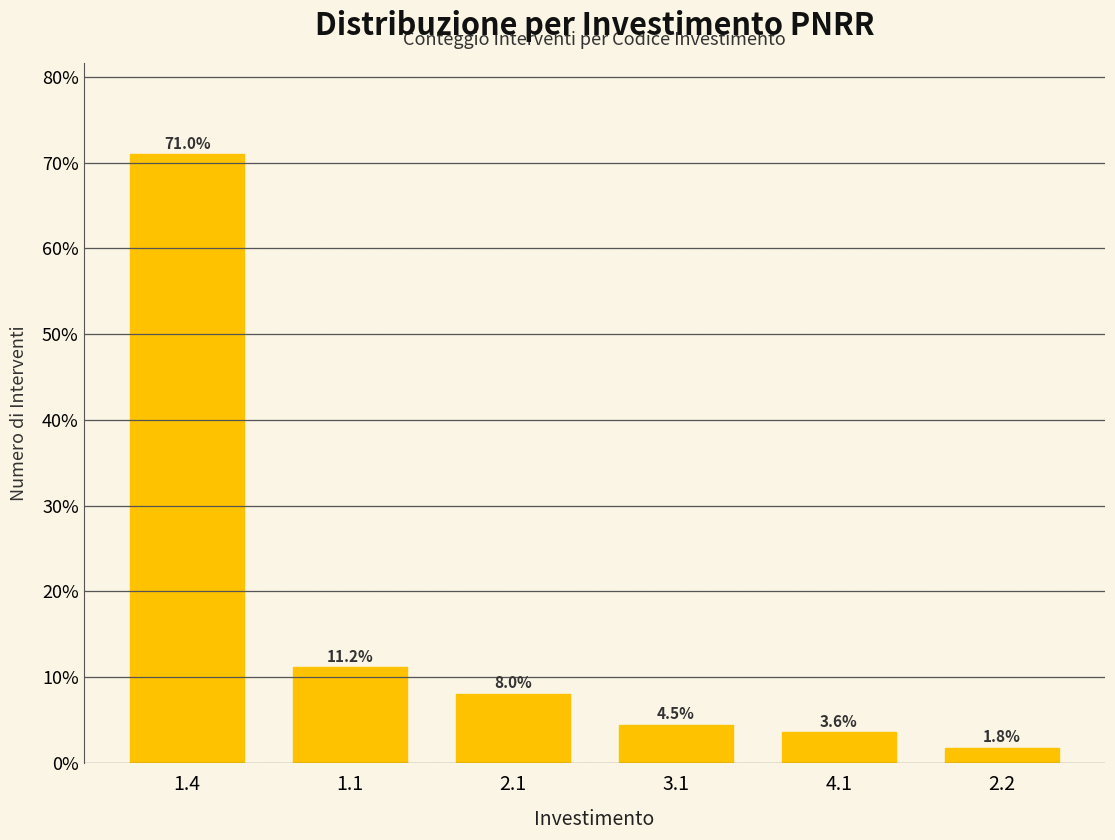

Reading left to right, transcribe all the data shown in this chart.

71.0	11.2	8.0	4.5	3.6	1.8